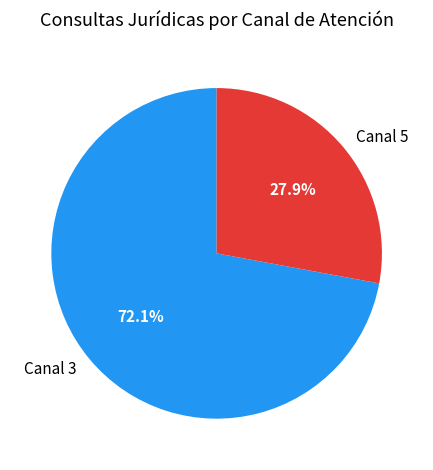

How many slices are in this pie chart?

2